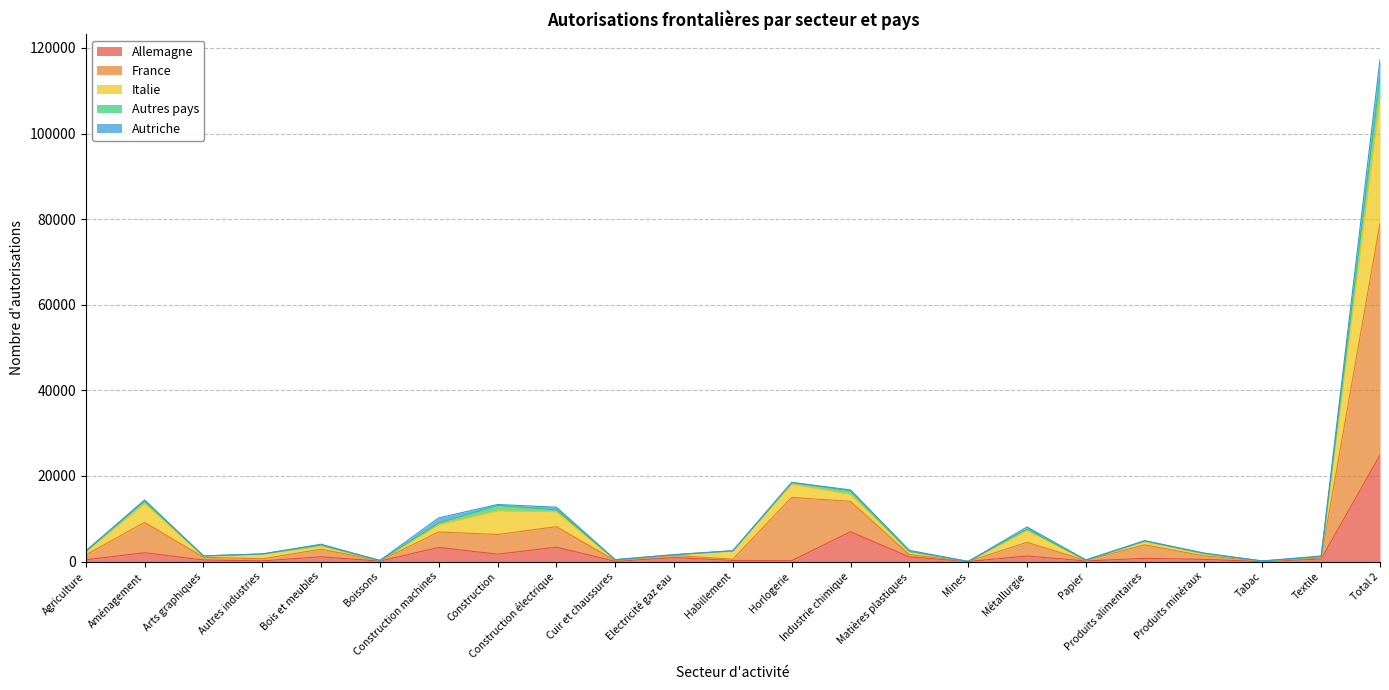

How many interior local valleys does the Autres pays series have?

6